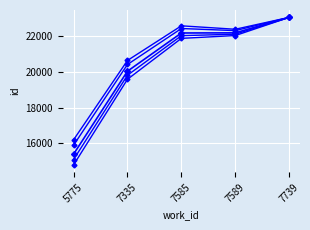

Does the chart have visible grid lines?

Yes